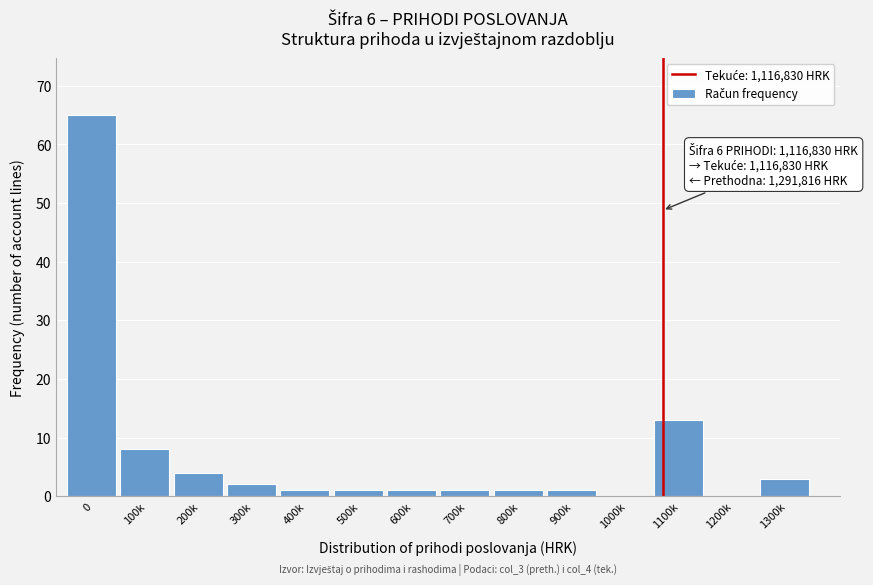

Reading left to right, transcribe all the data shown in this chart.

0=65	100k=8	200k=4	300k=2	400k=1	500k=1	600k=1	700k=1	800k=1	900k=1	1000k=0	1100k=13	1200k=0	1300k=3